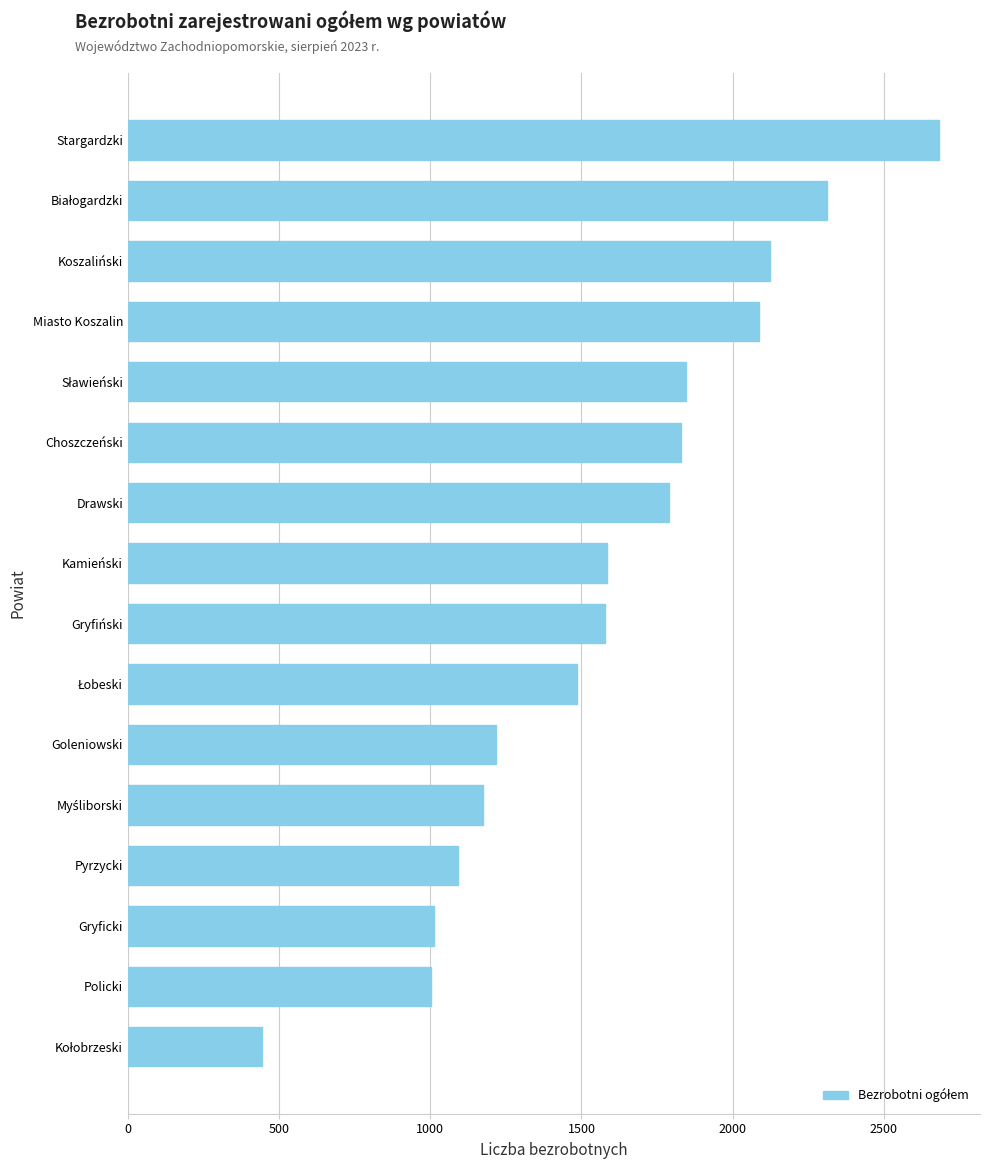

Read the value at Drawski.

1790